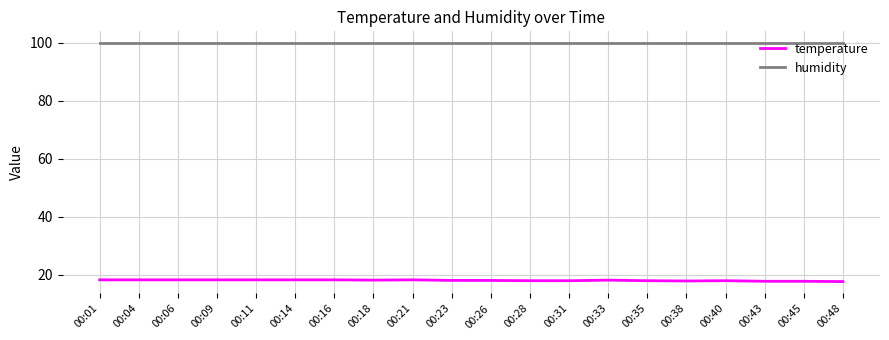

What is the highest value of the temperature series?

18.3